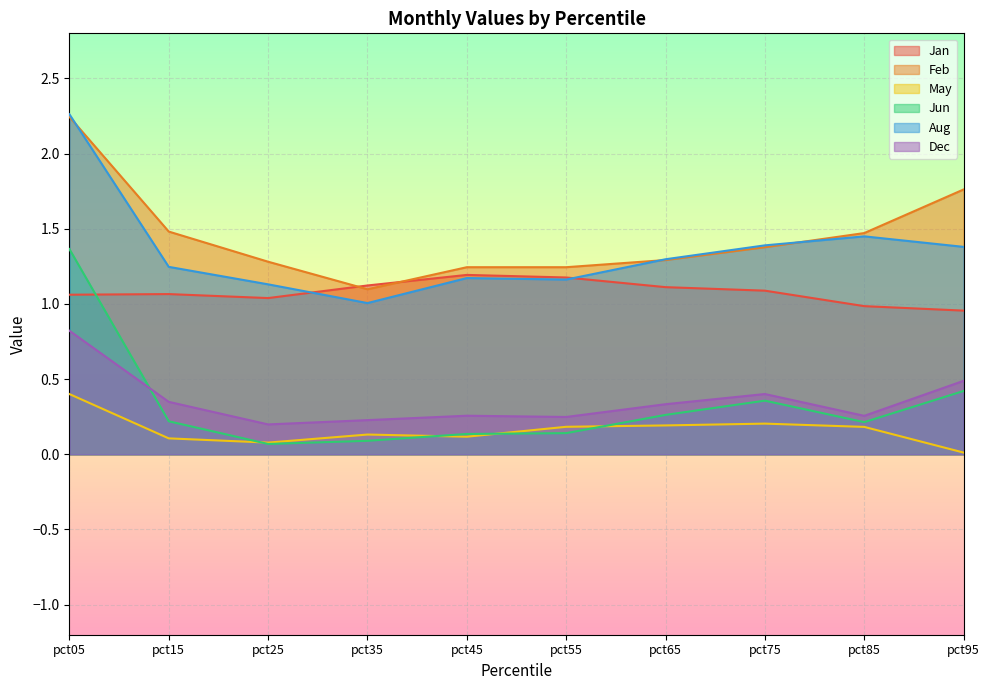

The Jun series shows 0.4 at pct95. True or false?

True